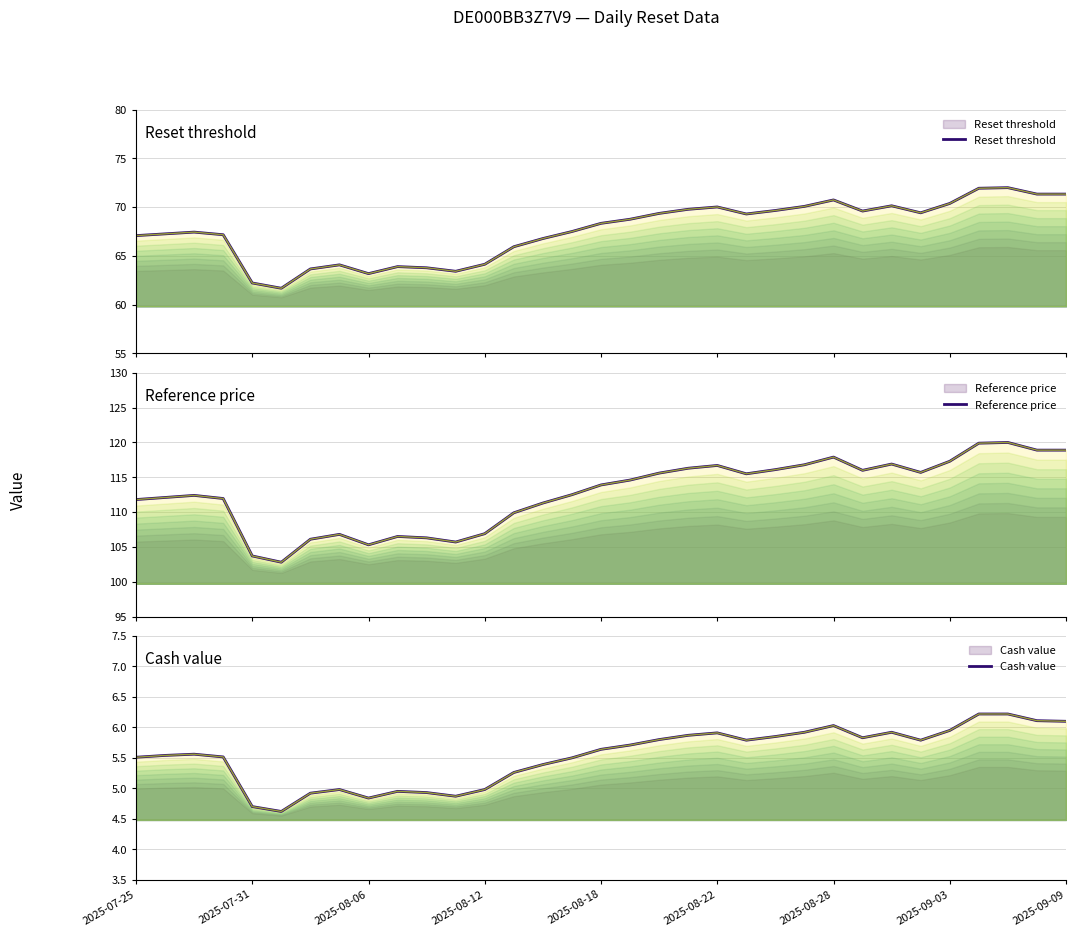

Reading right to left, extract all data points from this chart.

Reset threshold: 71.3	71.3	72.0	71.9	70.4	69.4	70.1	69.6	70.7	70.1	69.7	69.3	70.0	69.8	69.4	68.8	68.3	67.5	66.8	65.9	64.1	63.4	63.8	63.9	63.2	64.1	63.7	61.7	62.2	67.2	67.4	67.3	67.1
Reference price: 118.9	118.9	120.0	119.9	117.3	115.7	116.9	116.0	117.9	116.8	116.1	115.5	116.7	116.3	115.6	114.6	113.9	112.5	111.3	109.9	106.9	105.7	106.3	106.5	105.3	106.8	106.1	102.8	103.7	112.0	112.4	112.1	111.8
Cash value: 6.1	6.1	6.2	6.2	6.0	5.8	5.9	5.8	6.0	5.9	5.8	5.8	5.9	5.9	5.8	5.7	5.6	5.5	5.4	5.3	5.0	4.9	4.9	5.0	4.8	5.0	4.9	4.6	4.7	5.5	5.6	5.5	5.5